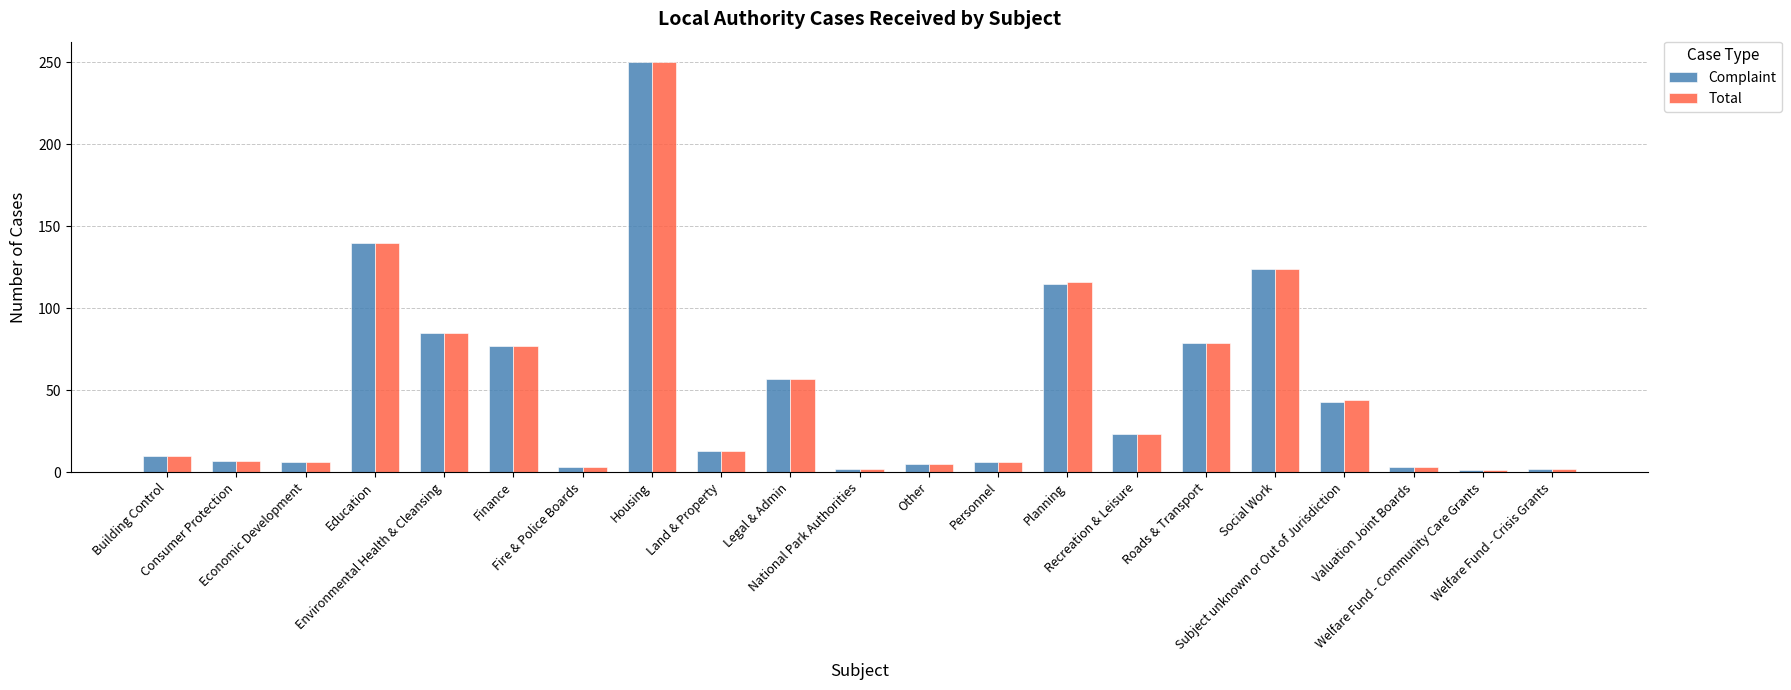

Is it true that Complaint equals 214 at Social Work?

False